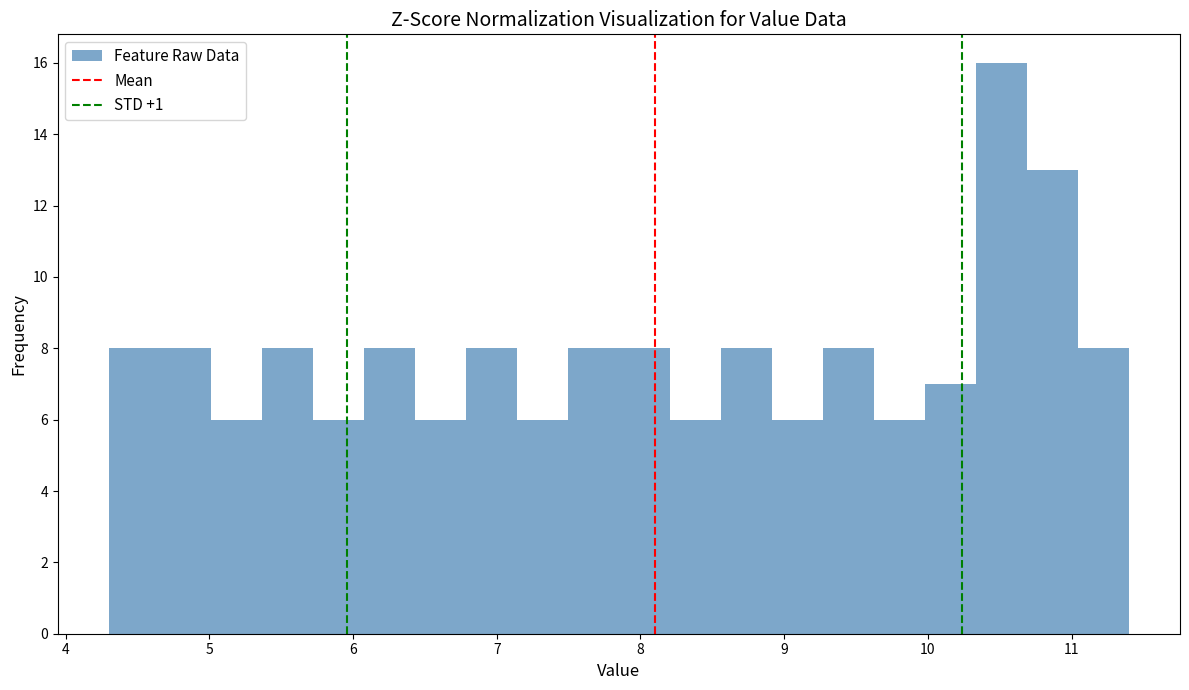

Read against the x-axis, roughly where is the centre of the tallest bar?

10.5